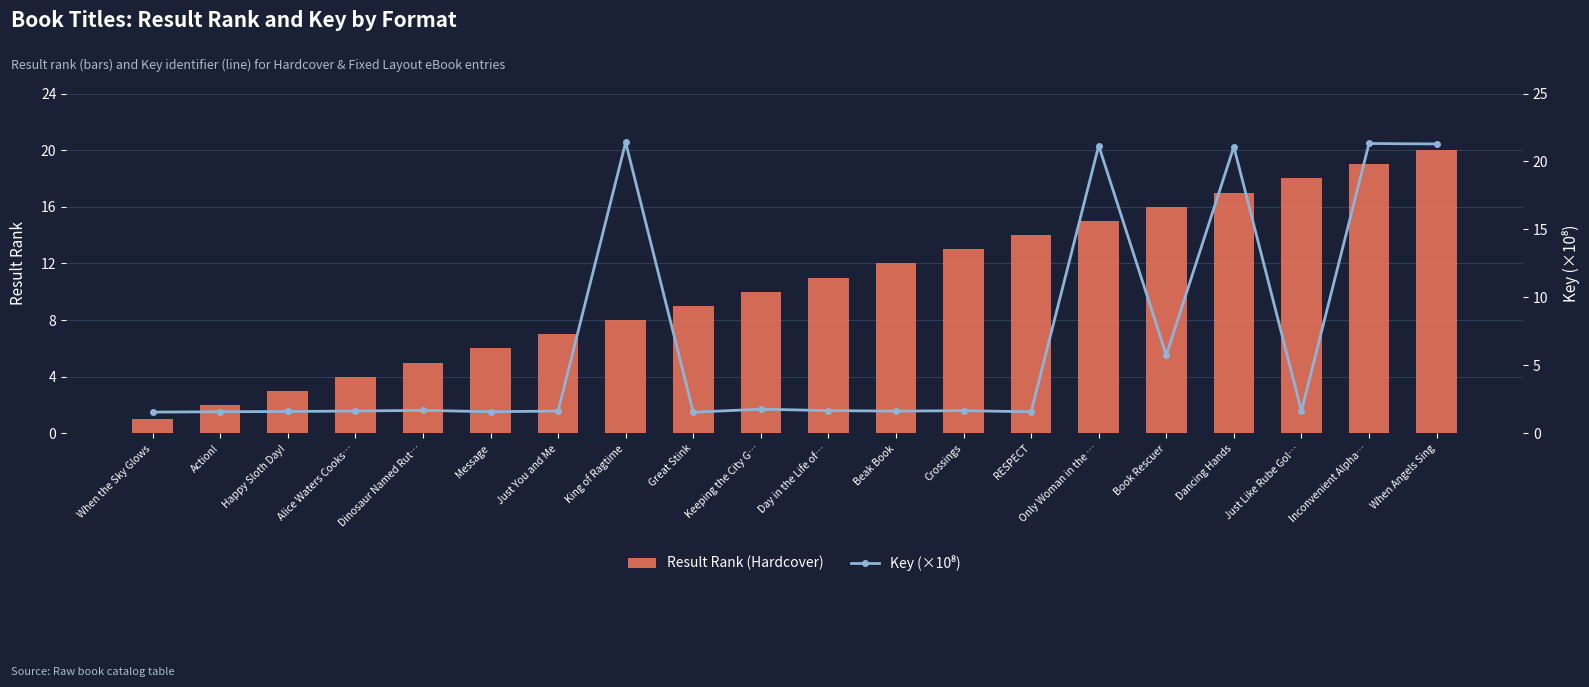

At how many categories does at least one series exceed 20?

5